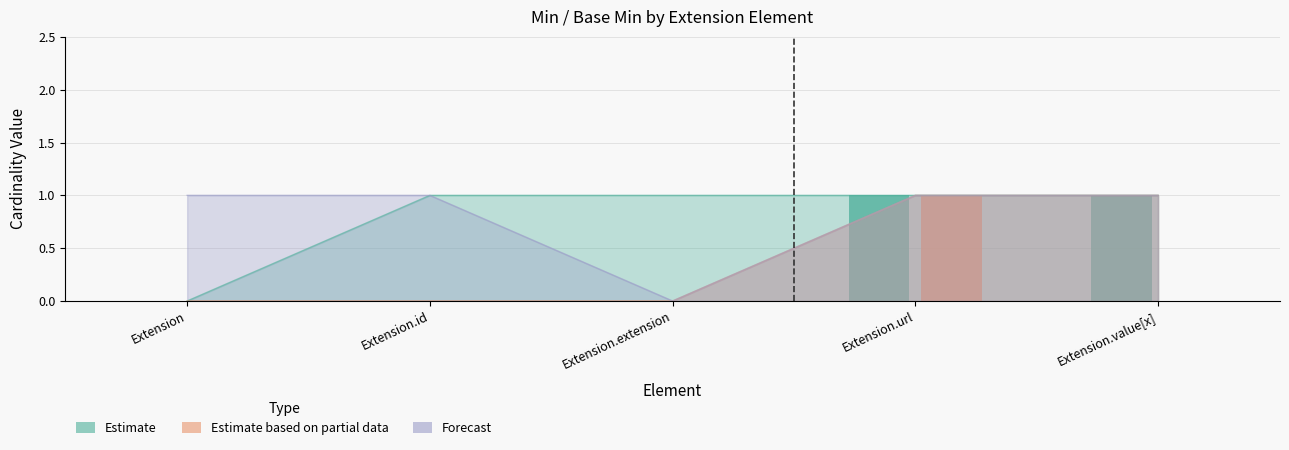

What position from the left is Extension.value[x]?

5